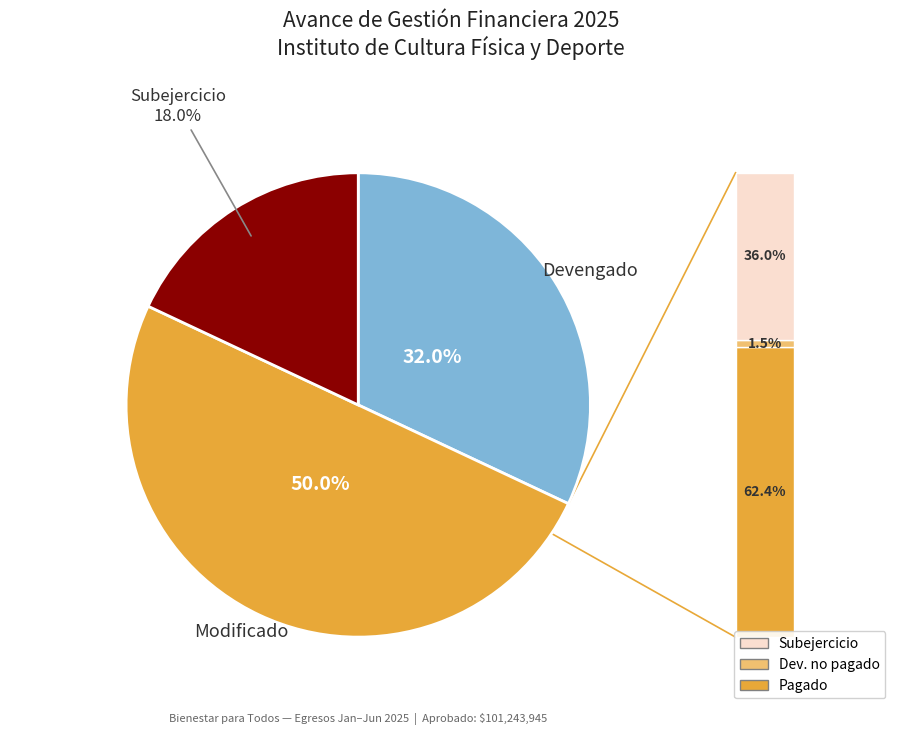

How many segments does this pie chart have?

3